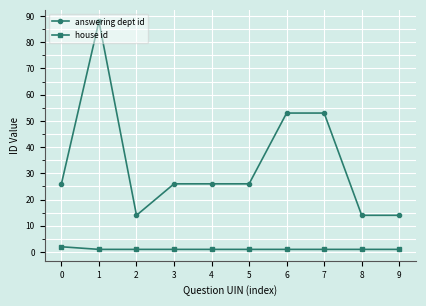

What is the greatest value displayed?

88